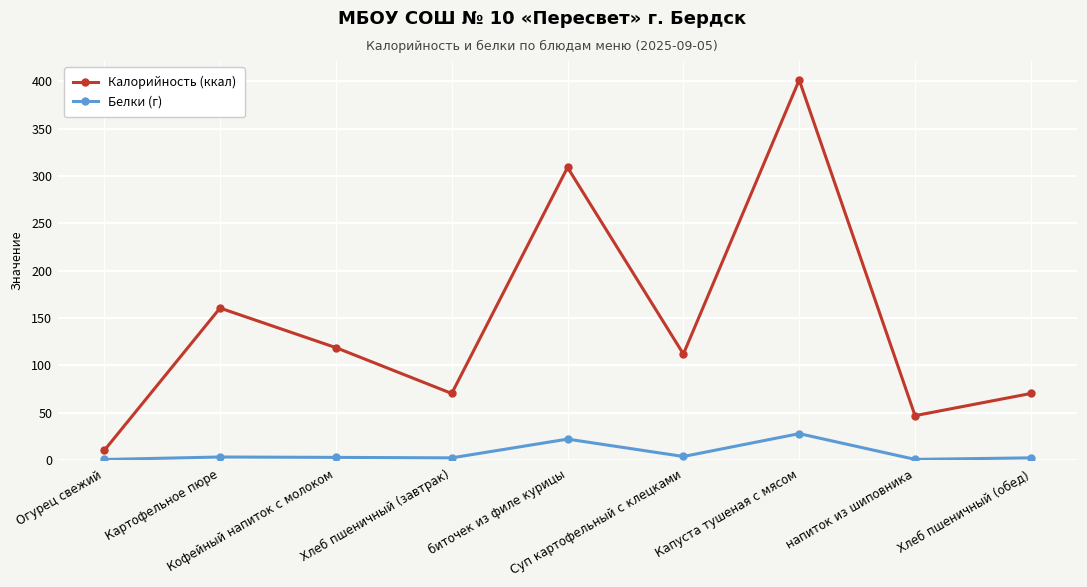

How many data points does each series have?

9